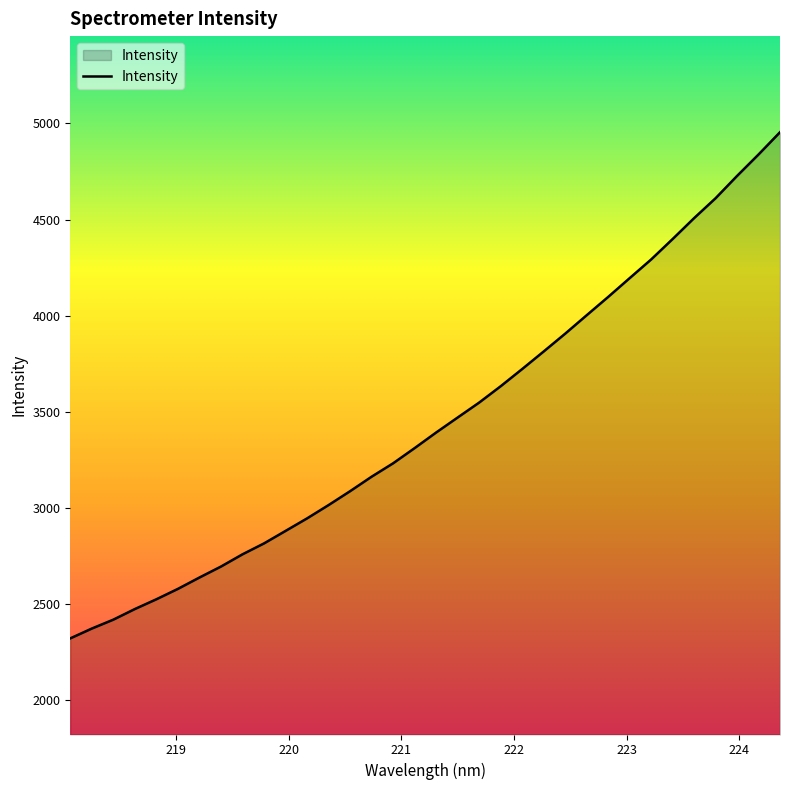

How many distinct data groups are displayed?

1